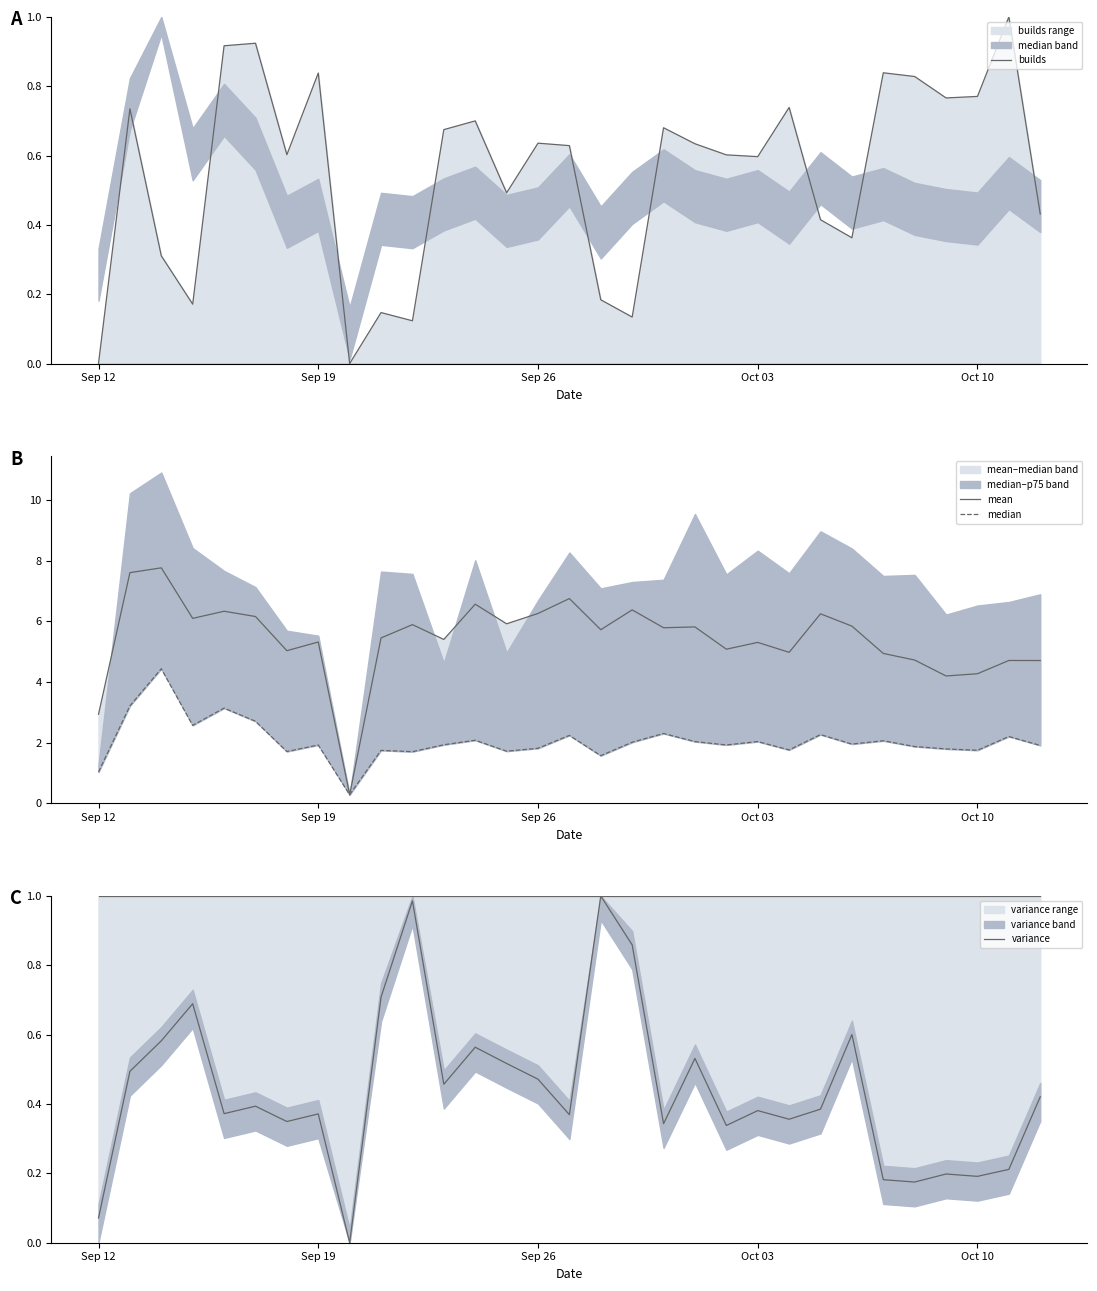

In median, how many points are higher than both neighbors (excluding endpoints)?

11